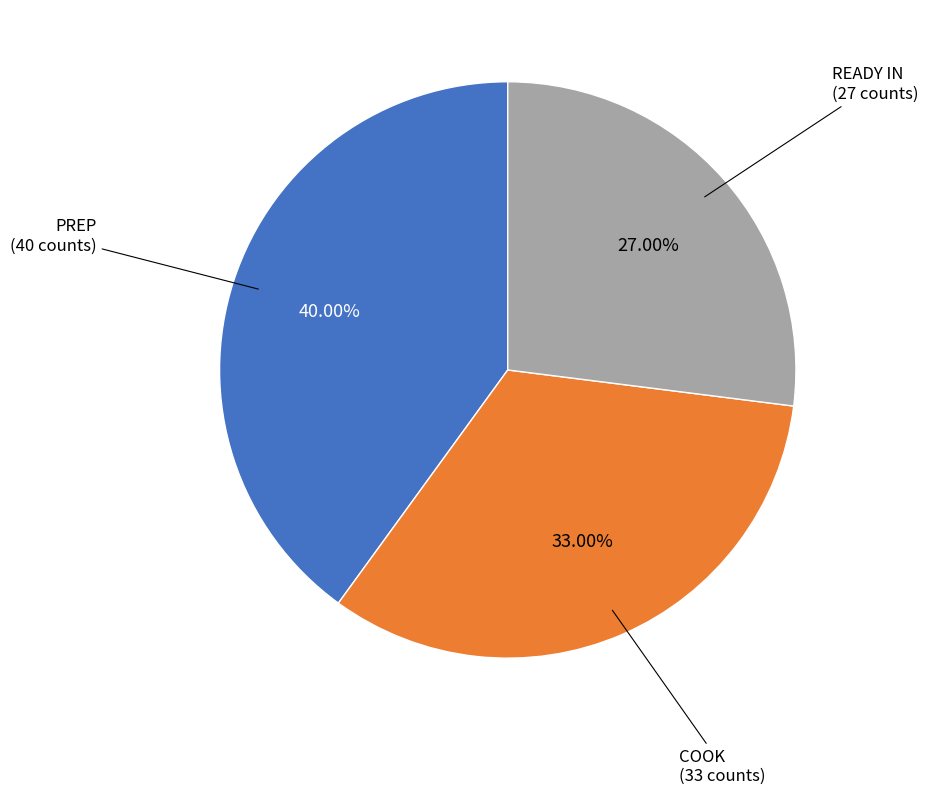

Approximately how many times larger is the value at READY IN compared to PREP?

0.7